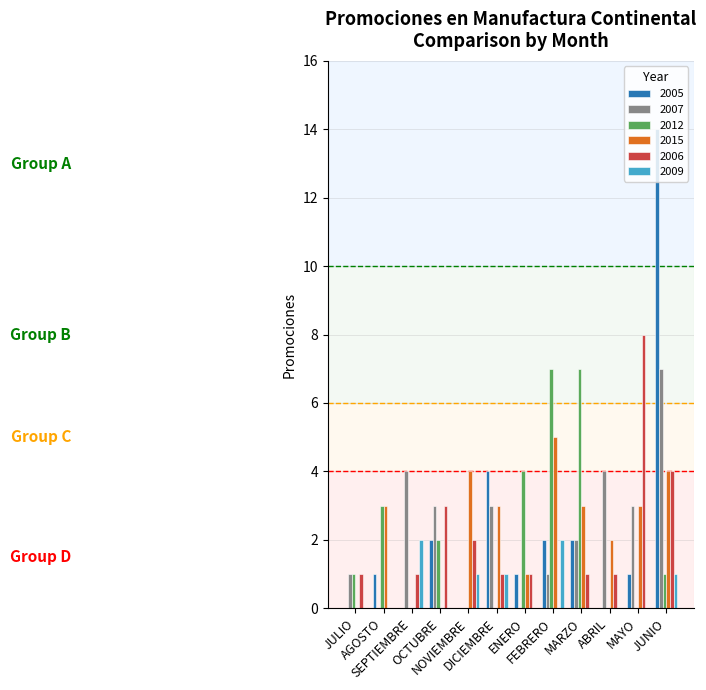

What is the difference between the 2009 values at NOVIEMBRE and AGOSTO?

1